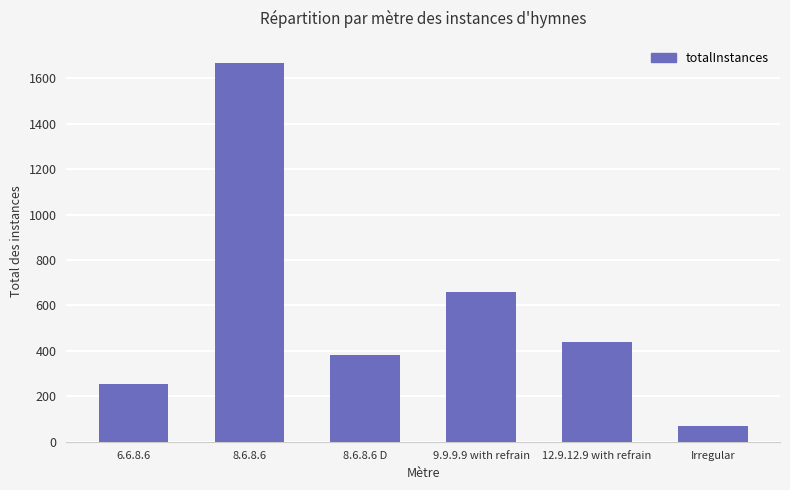

Reading right to left, transcribe all the data shown in this chart.

68	441	657	381	1665	253